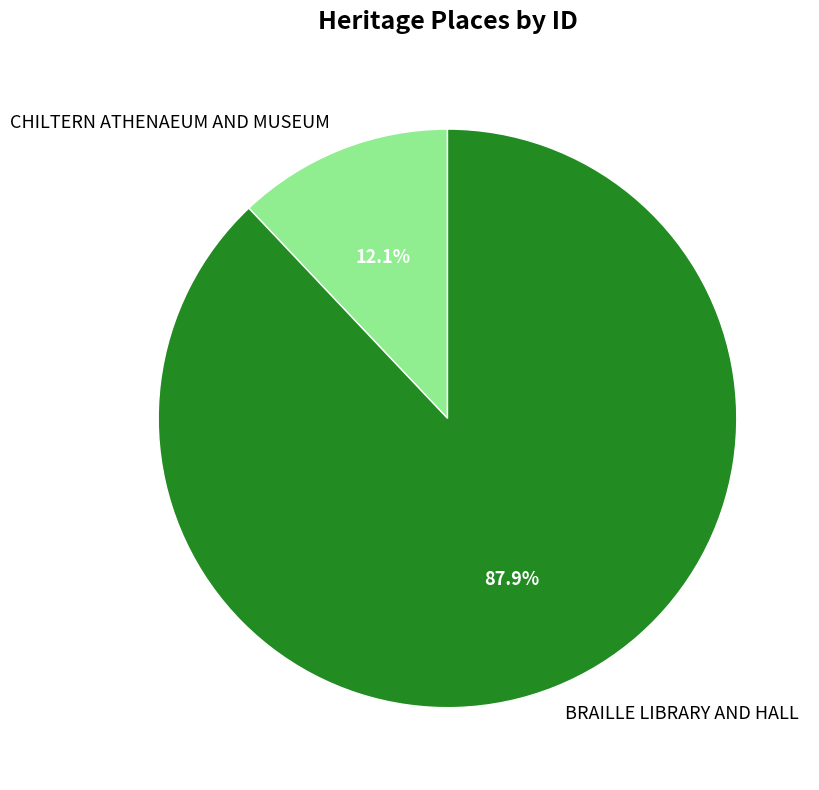

Between BRAILLE LIBRARY AND HALL and CHILTERN ATHENAEUM AND MUSEUM, which is larger?

BRAILLE LIBRARY AND HALL